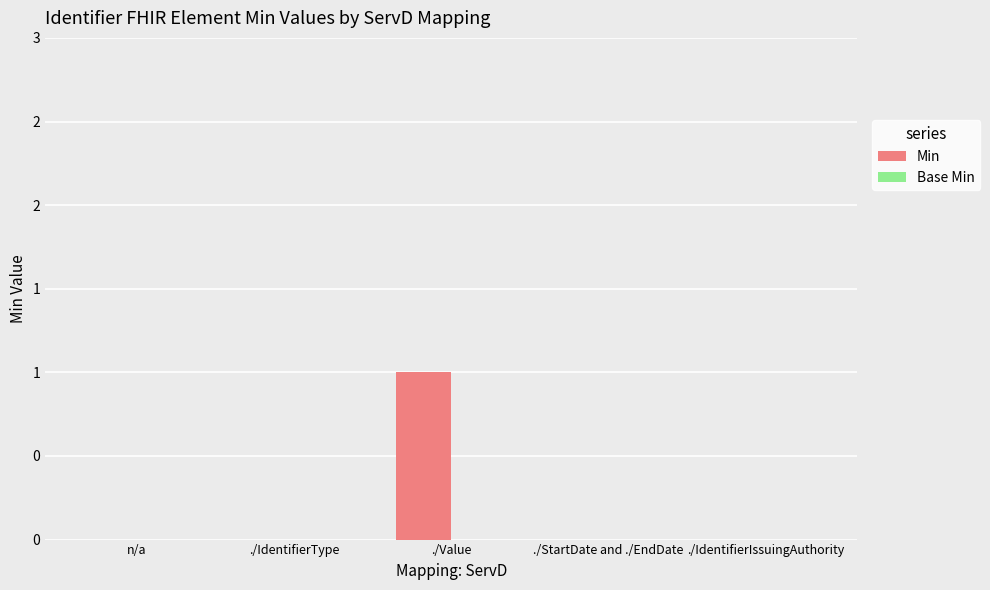

Which has a higher value, ./IdentifierType or ./IdentifierIssuingAuthority?

./IdentifierType